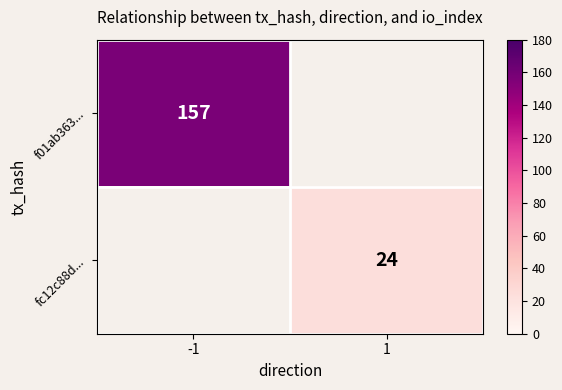

True or false: f01ab363... has a value of 157.0 at -1.

True